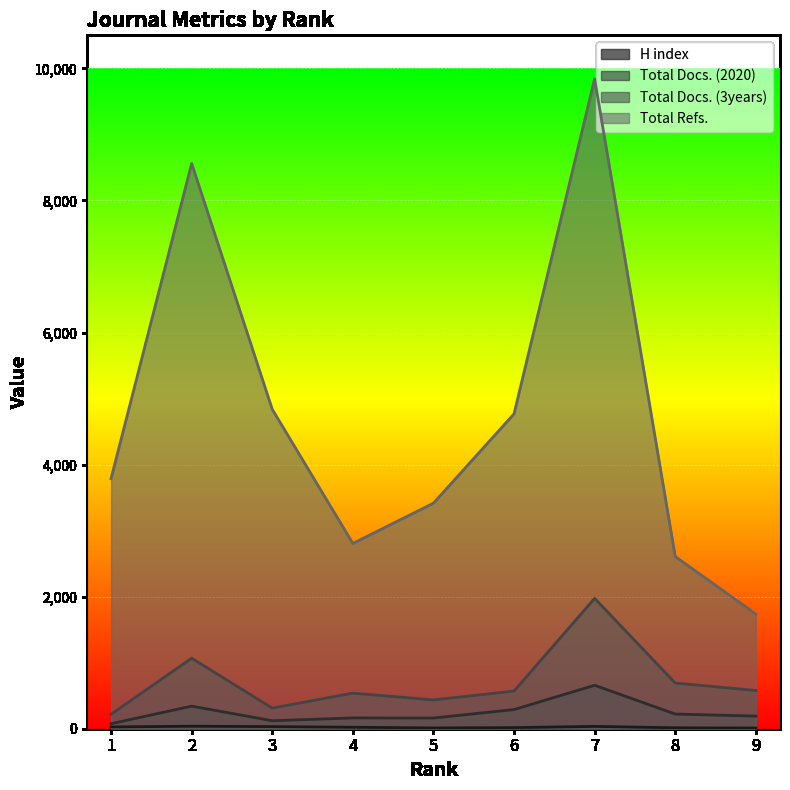

What value does the H index series have at 6?

17